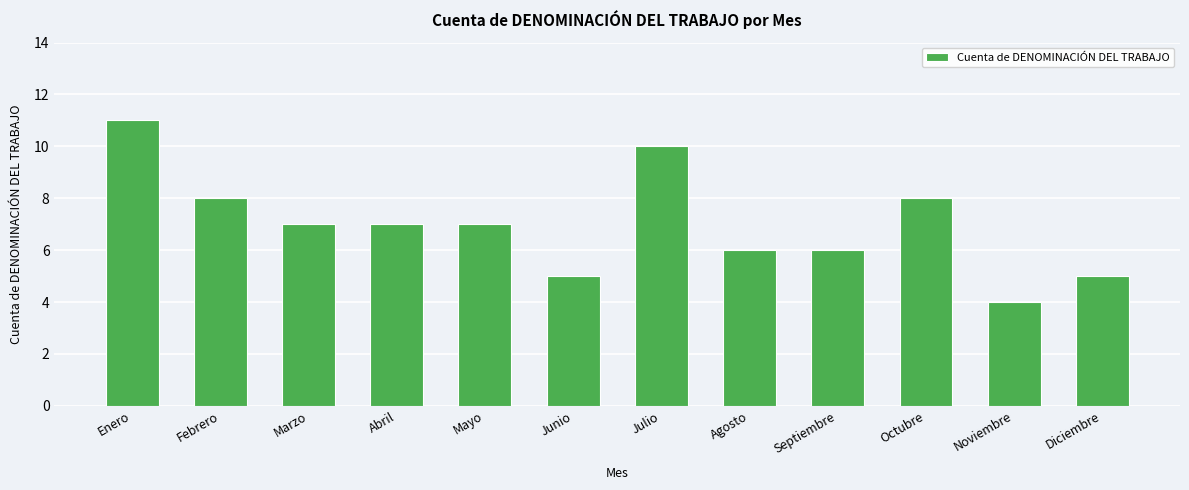

How many bars are there in total?

12